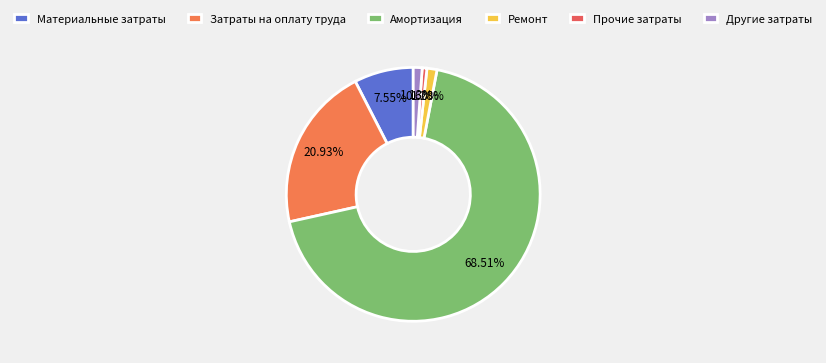

To the nearest percent, what portion does Ремонт represent?

1%